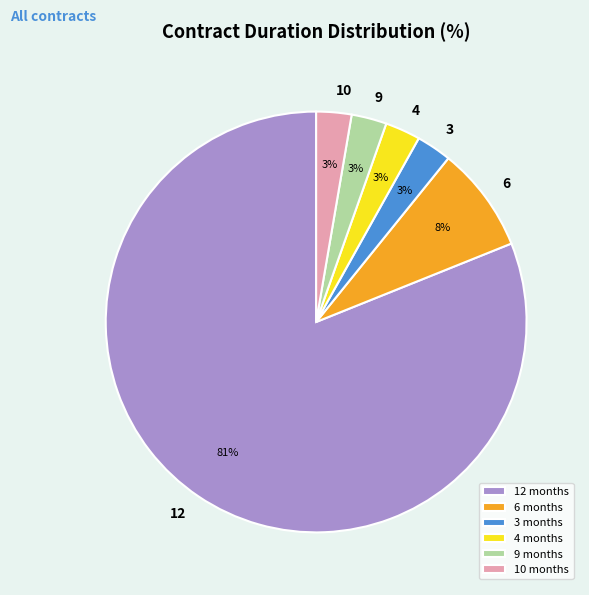

To the nearest percent, what percentage of the pie is 9 months?

3%